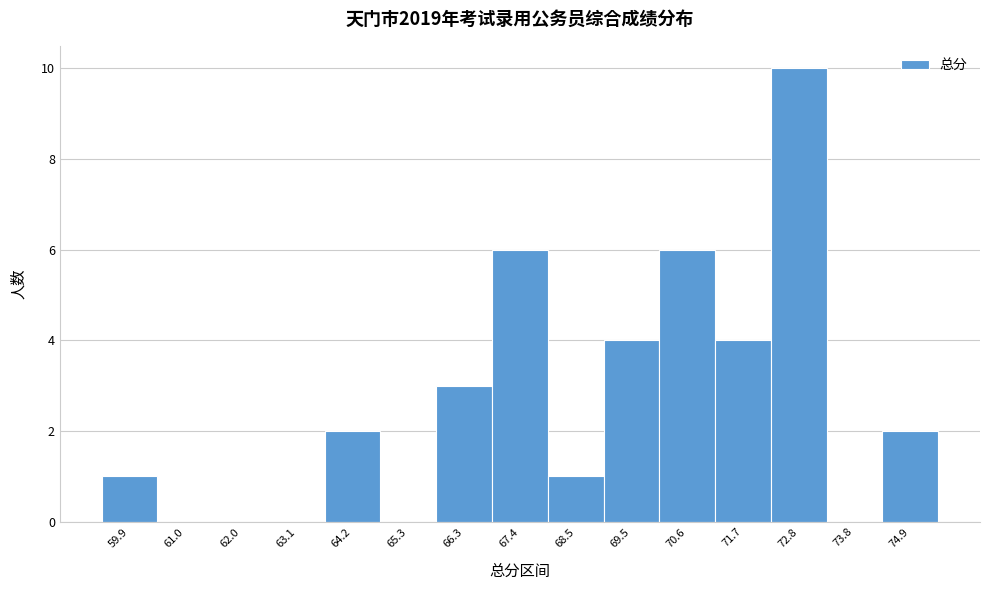

Reading left to right, what are all the values shown in this chart?

59.9=1	61.0=0	62.0=0	63.1=0	64.2=2	65.3=0	66.3=3	67.4=6	68.5=1	69.5=4	70.6=6	71.7=4	72.8=10	73.8=0	74.9=2